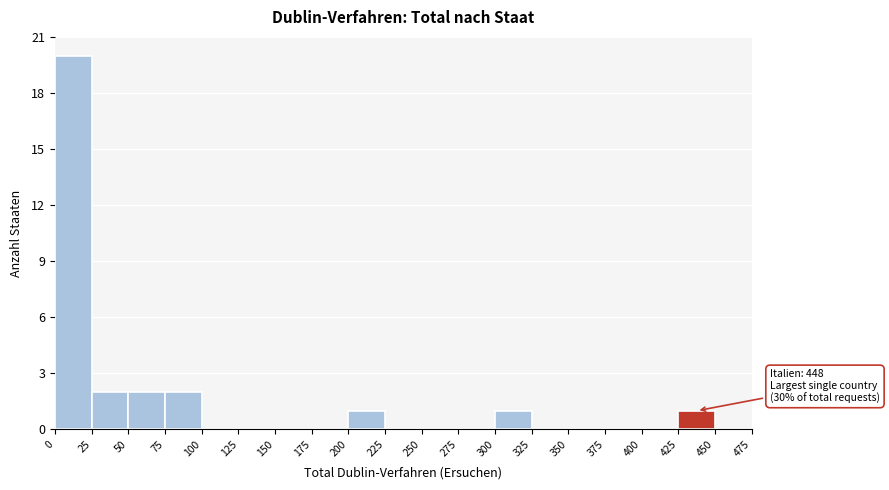

Over which range of the x-axis is the bar tallest?

0 to 25